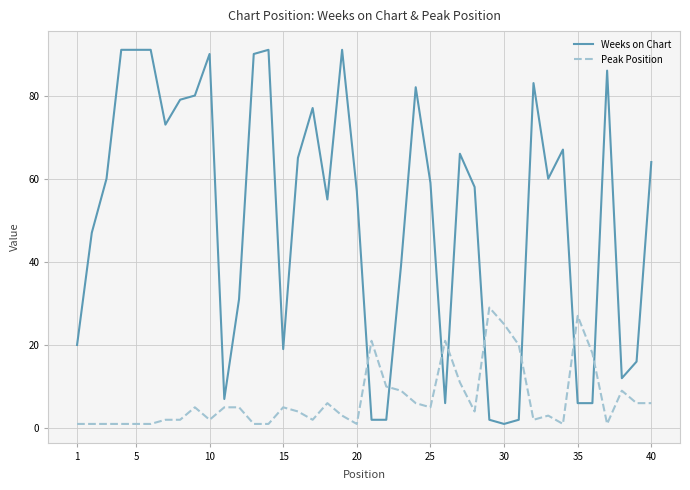

List the series in order of their overall mean, lowest first.

Peak Position, Weeks on Chart